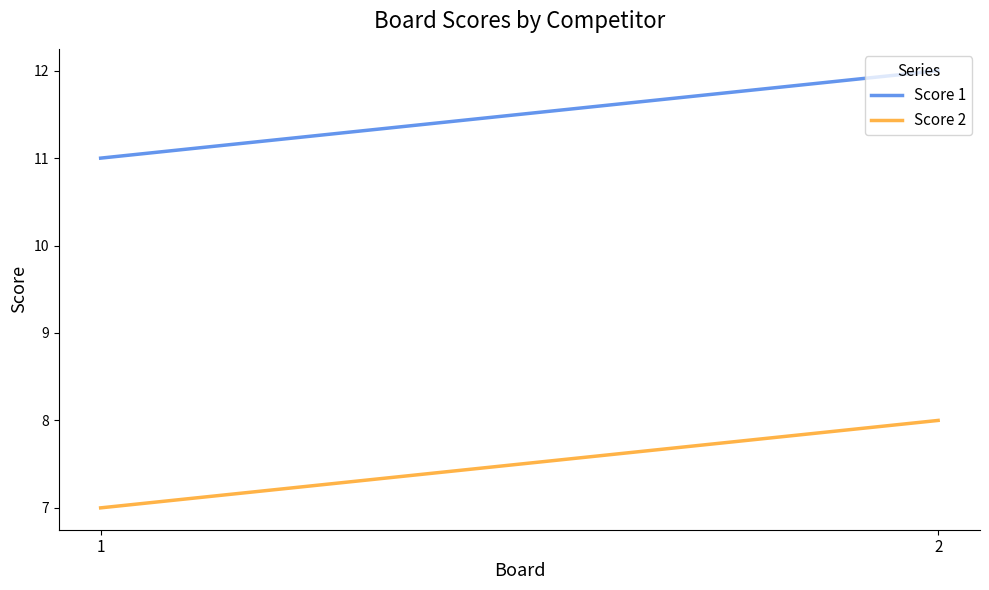

Rank the series by their maximum value, from lowest to highest.

Score 2, Score 1